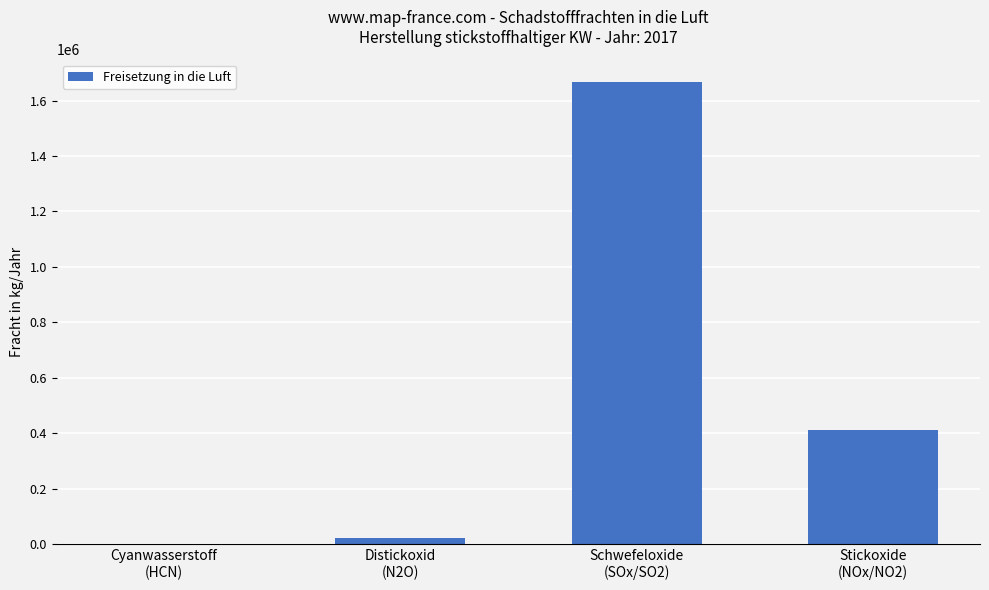

Reading left to right, transcribe all the data shown in this chart.

Cyanwasserstoff
(HCN)=253	Distickoxid
(N2O)=20300	Schwefeloxide
(SOx/SO2)=1666000	Stickoxide
(NOx/NO2)=412000